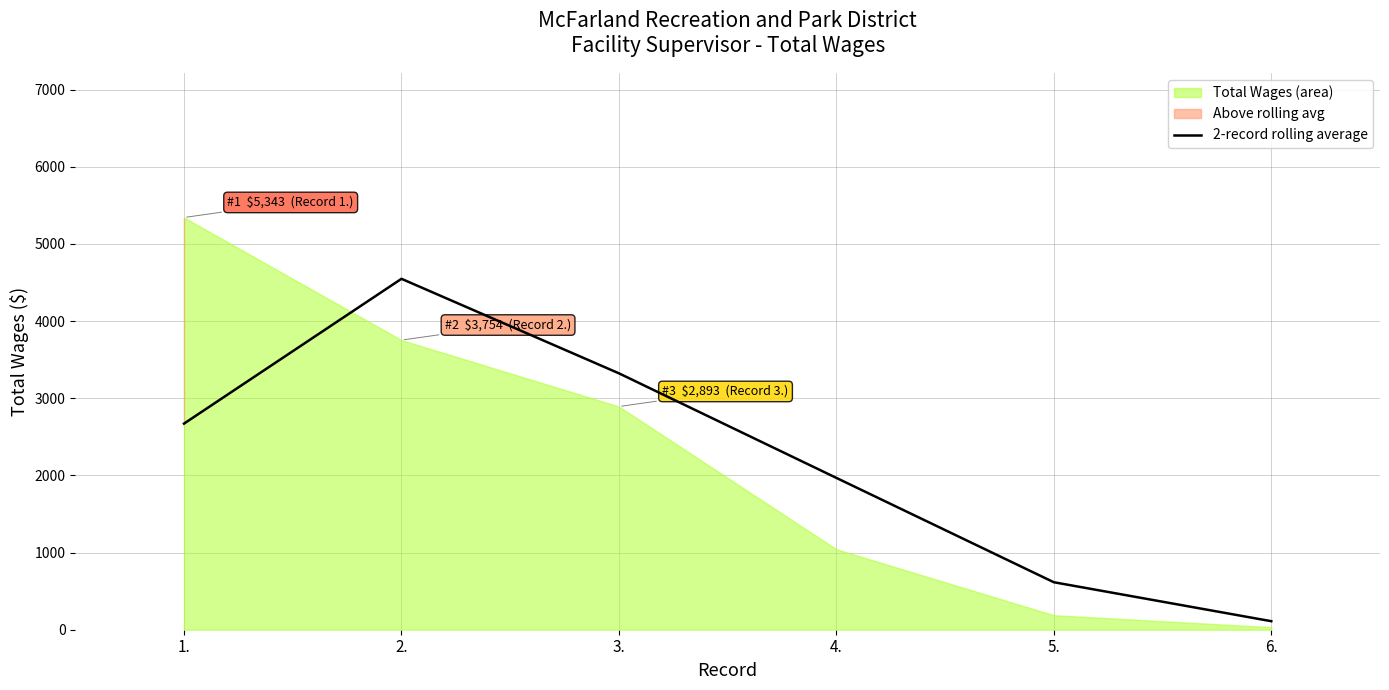

What is the change in value from 2. to 4.?

-2580.5